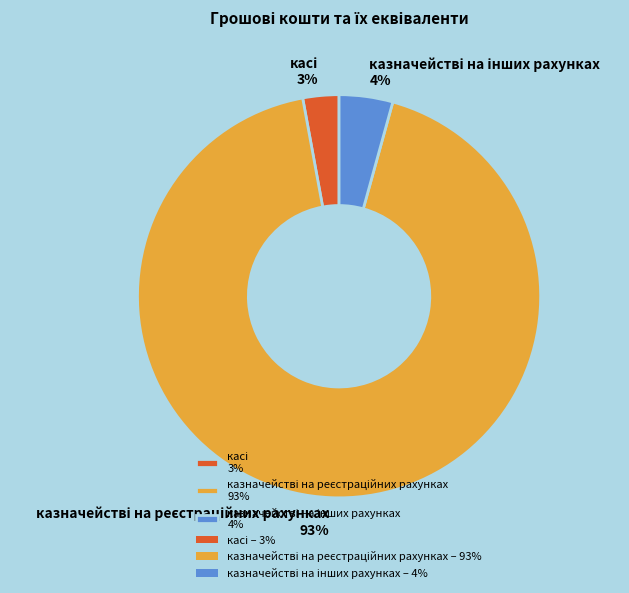

To the nearest percent, what is the difference between the largest and smallest slice percentages?

90%